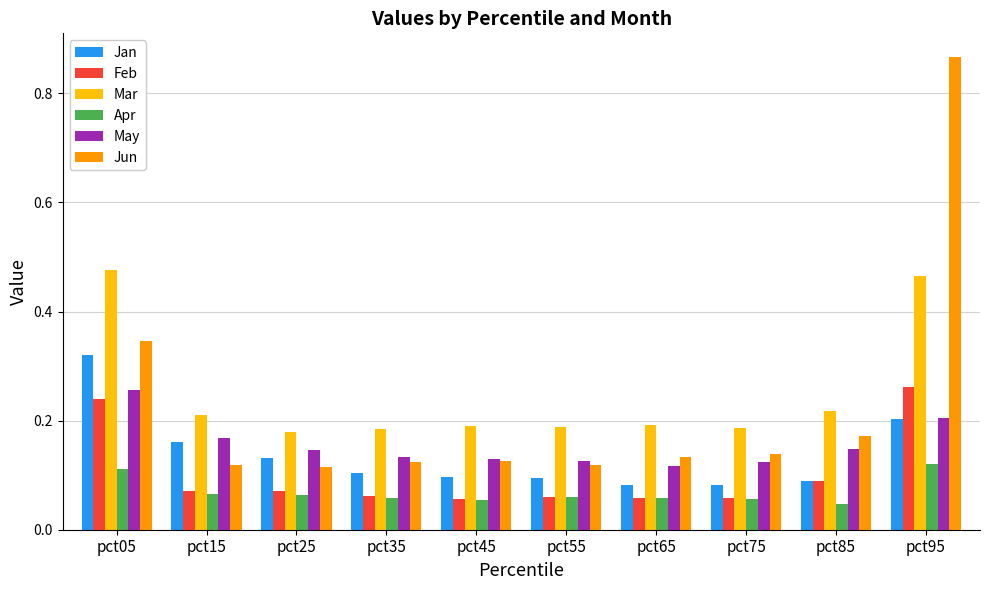

Are the bars grouped side by side (vs. stacked)?

Yes